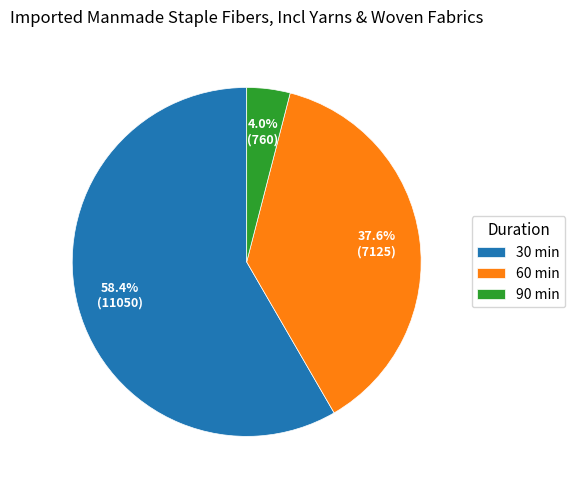

Is there any slice that represents more than half of the pie?

Yes